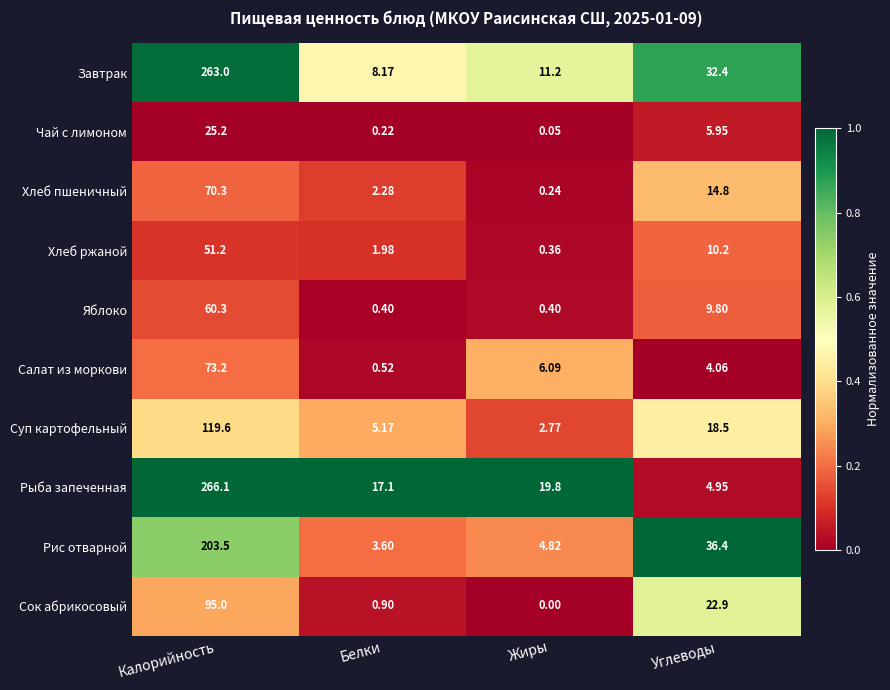

Between Калорийность and Жиры, which series saw the biggest shift?

Завтрак